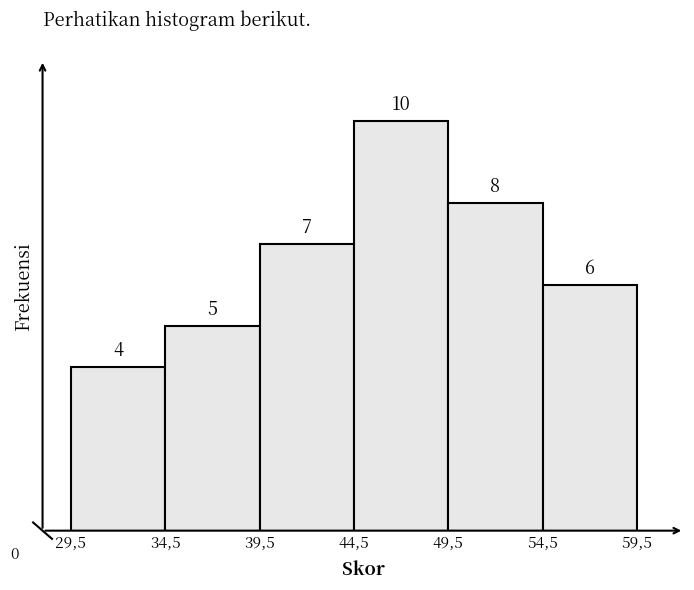

Reading left to right, list all the values displayed in this chart.

4	5	7	10	8	6